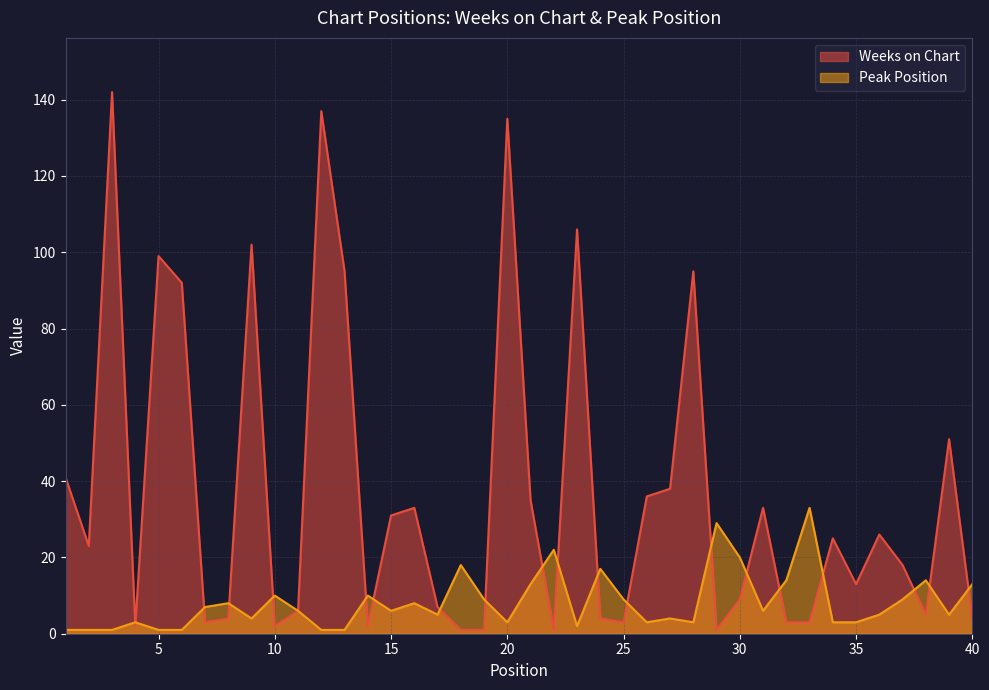

At which category is the sum across all series the highest?

3